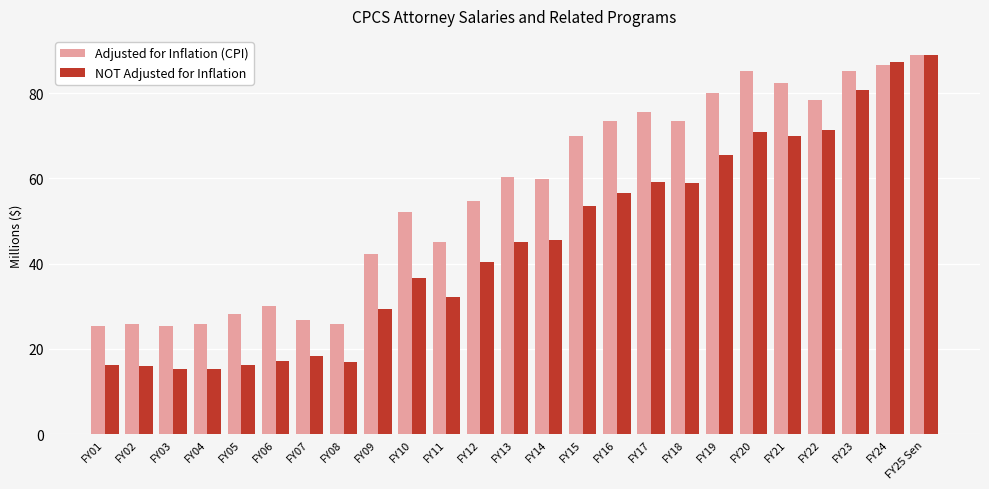

What value does the Adjusted for Inflation (CPI) series have at FY17?

75.6